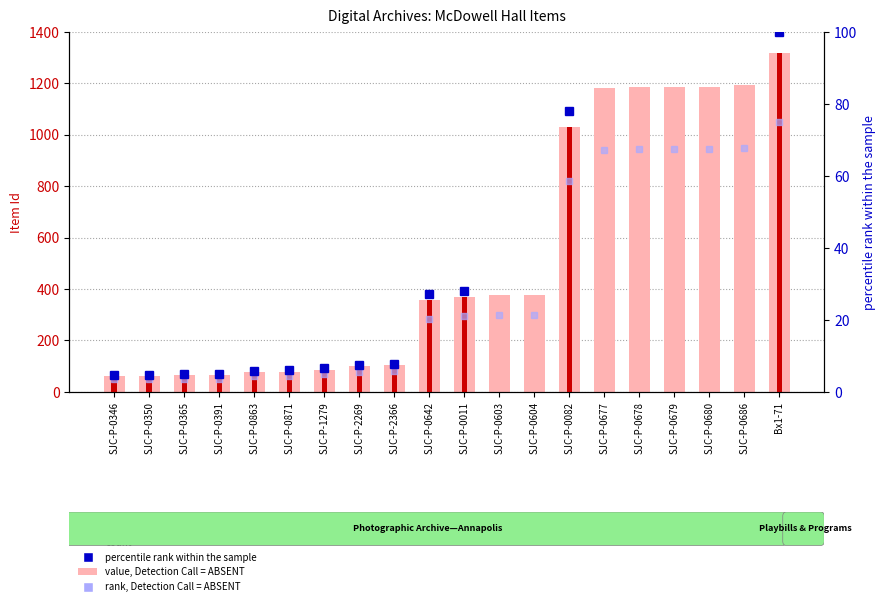

How many categories are shown in the chart?

20